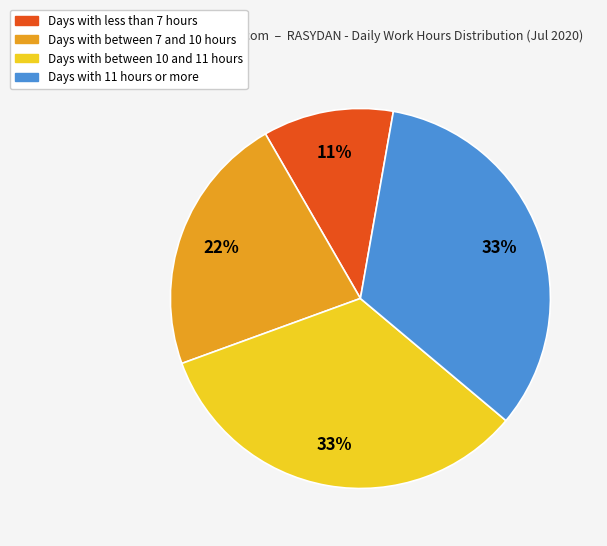

To the nearest percent, what is the average slice percentage?

25%